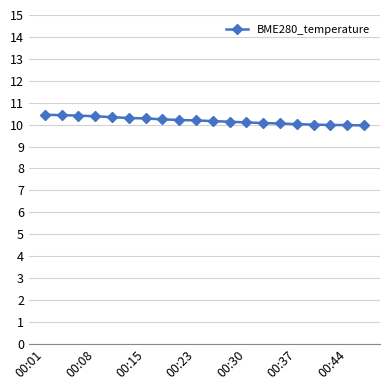

What is the sum of all values?

203.7